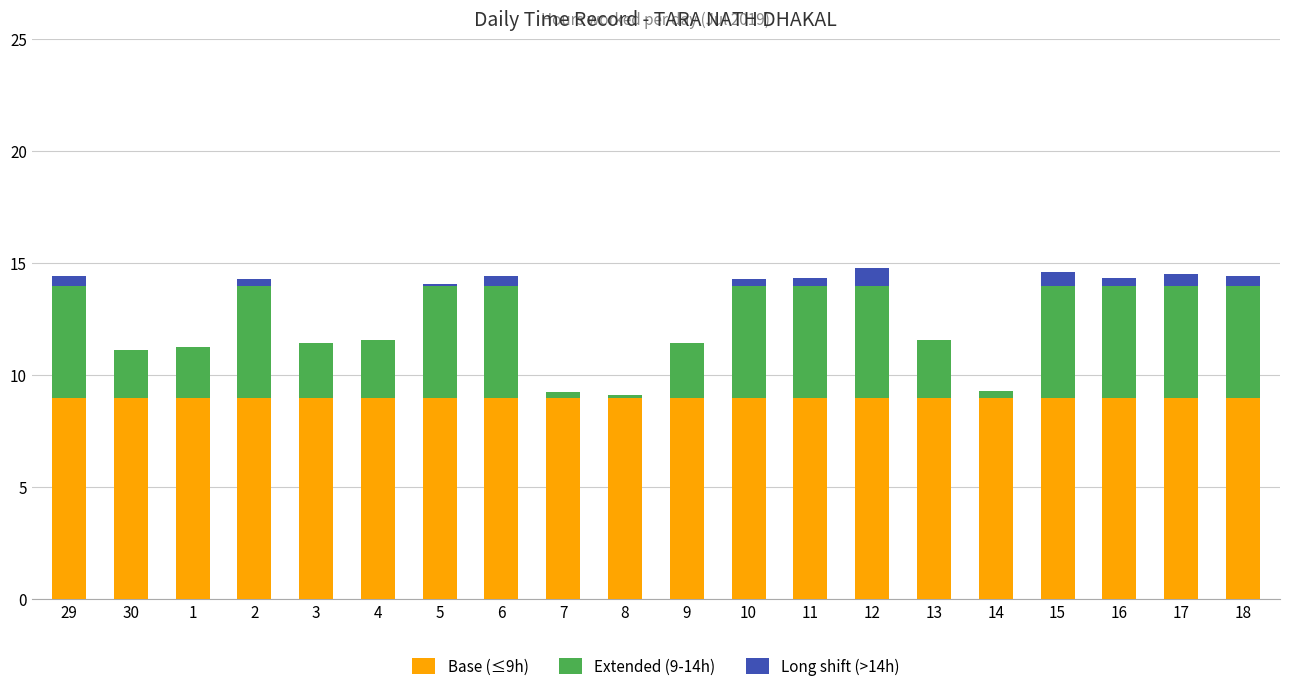

The Base (≤9h) series shows 9.0 at 1. True or false?

True